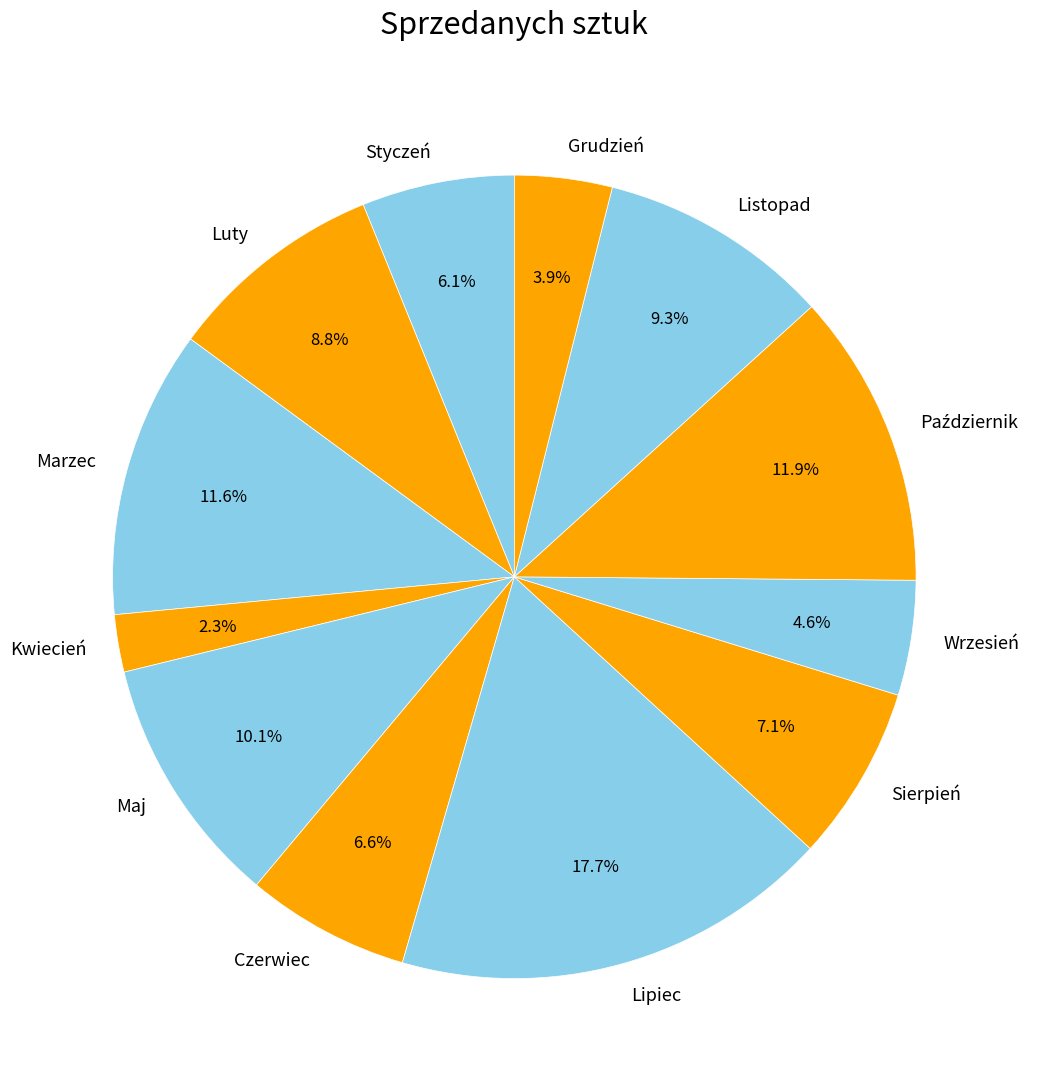

Is Sierpień the majority of the pie?

No